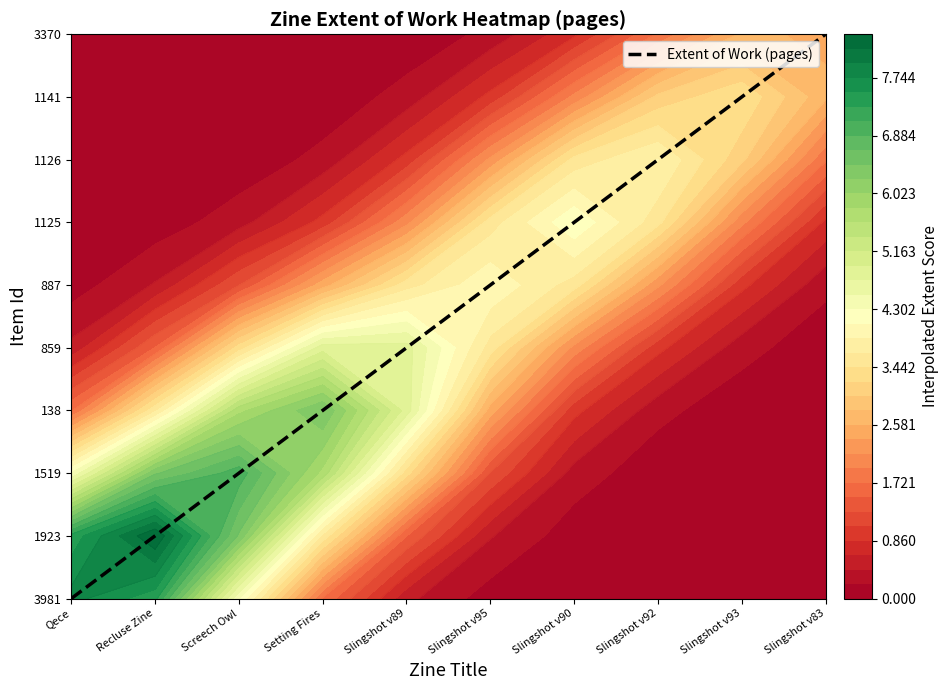

What is the approximate value at Recluse Zine?

1